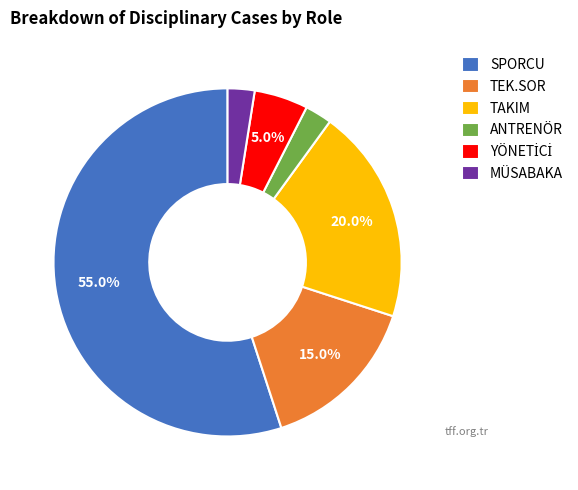

What is the largest slice in the pie chart?

SPORCU